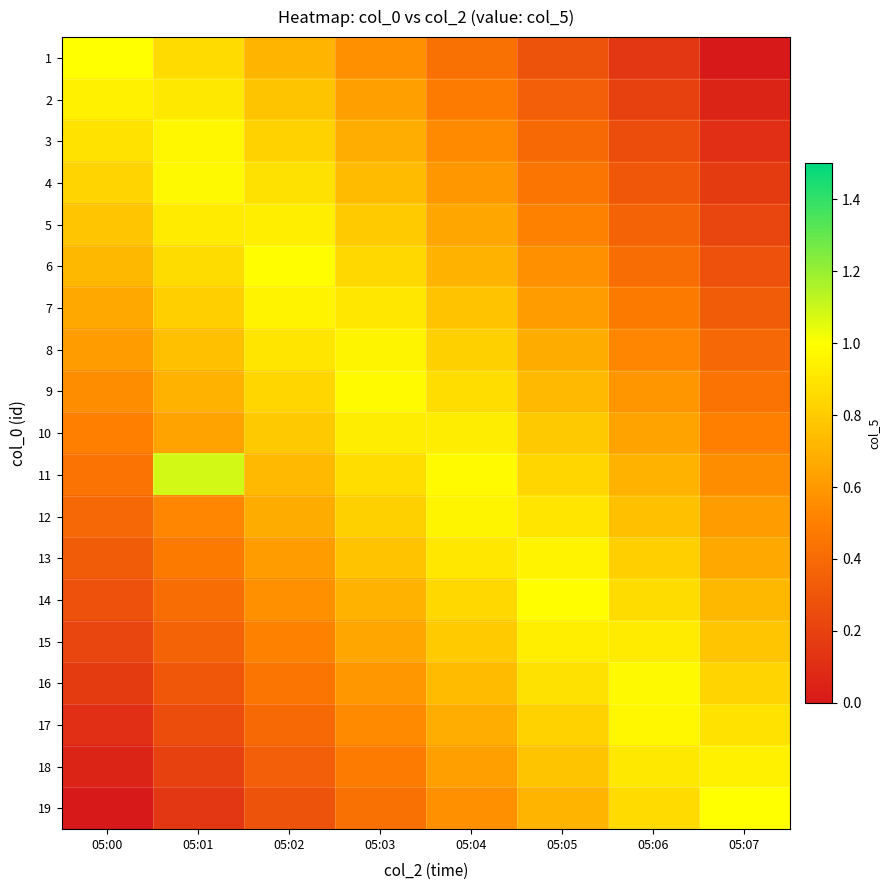

Reading left to right, extract all data points from this chart.

1: 05:00=1.0	05:01=0.9	05:02=0.7	05:03=0.6	05:04=0.4	05:05=0.3	05:06=0.1	05:07=0.0
2: 05:00=0.9	05:01=0.9	05:02=0.8	05:03=0.6	05:04=0.5	05:05=0.3	05:06=0.2	05:07=0.1
3: 05:00=0.9	05:01=1.0	05:02=0.8	05:03=0.7	05:04=0.5	05:05=0.4	05:06=0.3	05:07=0.1
4: 05:00=0.8	05:01=1.0	05:02=0.9	05:03=0.7	05:04=0.6	05:05=0.5	05:06=0.3	05:07=0.2
5: 05:00=0.8	05:01=0.9	05:02=0.9	05:03=0.8	05:04=0.7	05:05=0.5	05:06=0.4	05:07=0.2
6: 05:00=0.7	05:01=0.9	05:02=1.0	05:03=0.8	05:04=0.7	05:05=0.6	05:06=0.4	05:07=0.3
7: 05:00=0.7	05:01=0.8	05:02=1.0	05:03=0.9	05:04=0.8	05:05=0.6	05:06=0.5	05:07=0.3
8: 05:00=0.6	05:01=0.8	05:02=0.9	05:03=1.0	05:04=0.8	05:05=0.7	05:06=0.5	05:07=0.4
9: 05:00=0.6	05:01=0.7	05:02=0.8	05:03=1.0	05:04=0.9	05:05=0.7	05:06=0.6	05:07=0.4
10: 05:00=0.5	05:01=0.6	05:02=0.8	05:03=0.9	05:04=0.9	05:05=0.8	05:06=0.6	05:07=0.5
11: 05:00=0.4	05:01=1.1	05:02=0.7	05:03=0.9	05:04=1.0	05:05=0.8	05:06=0.7	05:07=0.6
12: 05:00=0.4	05:01=0.5	05:02=0.7	05:03=0.8	05:04=1.0	05:05=0.9	05:06=0.8	05:07=0.6
13: 05:00=0.3	05:01=0.5	05:02=0.6	05:03=0.8	05:04=0.9	05:05=1.0	05:06=0.8	05:07=0.7
14: 05:00=0.3	05:01=0.4	05:02=0.6	05:03=0.7	05:04=0.8	05:05=1.0	05:06=0.9	05:07=0.7
15: 05:00=0.2	05:01=0.4	05:02=0.5	05:03=0.7	05:04=0.8	05:05=0.9	05:06=0.9	05:07=0.8
16: 05:00=0.2	05:01=0.3	05:02=0.5	05:03=0.6	05:04=0.7	05:05=0.9	05:06=1.0	05:07=0.8
17: 05:00=0.1	05:01=0.3	05:02=0.4	05:03=0.5	05:04=0.7	05:05=0.8	05:06=1.0	05:07=0.9
18: 05:00=0.1	05:01=0.2	05:02=0.3	05:03=0.5	05:04=0.6	05:05=0.8	05:06=0.9	05:07=0.9
19: 05:00=0.0	05:01=0.1	05:02=0.3	05:03=0.4	05:04=0.6	05:05=0.7	05:06=0.9	05:07=1.0